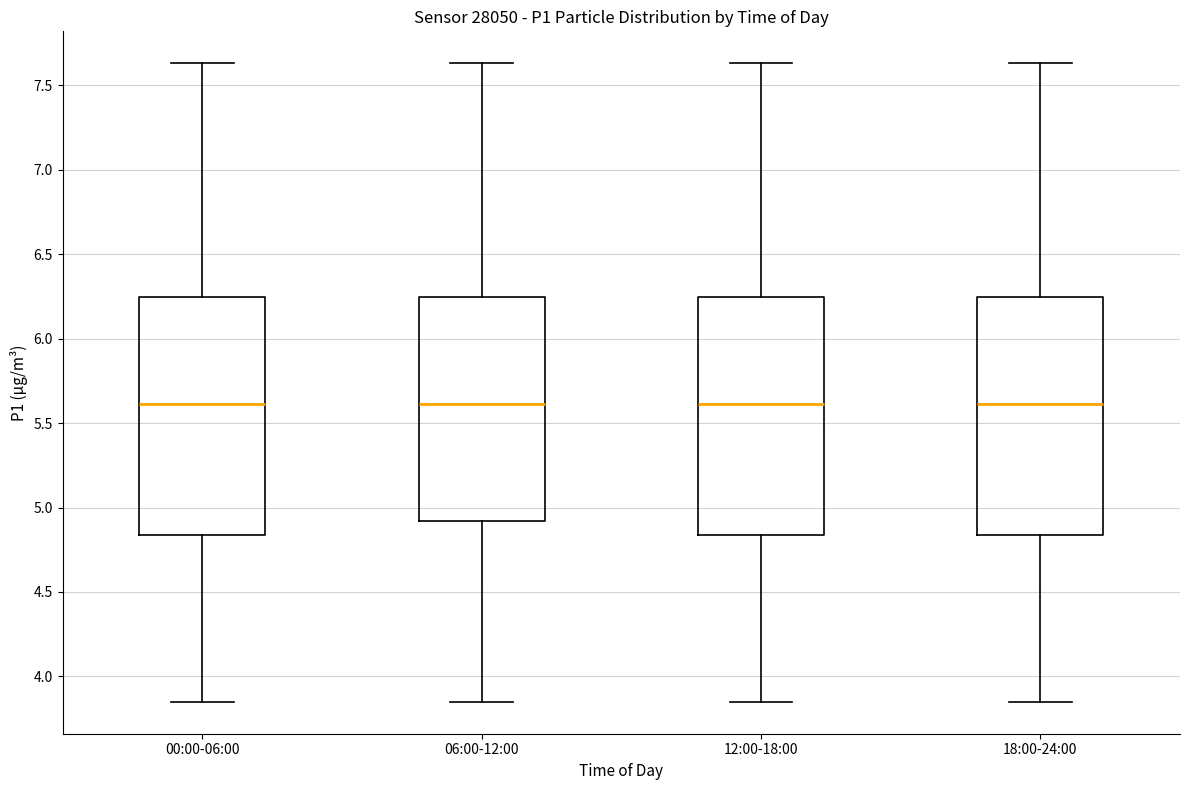

Reading left to right, read every box against the y-axis: the position of its median line, the range the box covers, and the ends of its whiskers. The values are not printed on the chart, so give them approximately, as read against the axis.

00:00-06:00: median 5.60, box 4.85 to 6.25, whiskers 3.85 to 7.65
06:00-12:00: median 5.60, box 4.90 to 6.25, whiskers 3.85 to 7.65
12:00-18:00: median 5.60, box 4.85 to 6.25, whiskers 3.85 to 7.65
18:00-24:00: median 5.60, box 4.85 to 6.25, whiskers 3.85 to 7.65